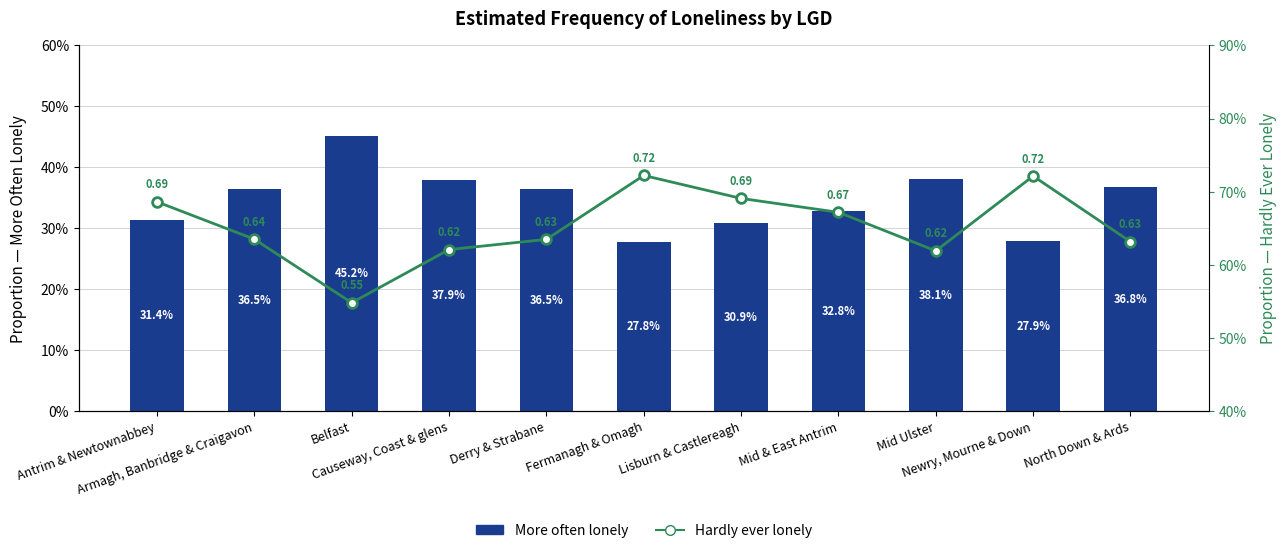

What is the sum of all Hardly ever lonely values?

7.2